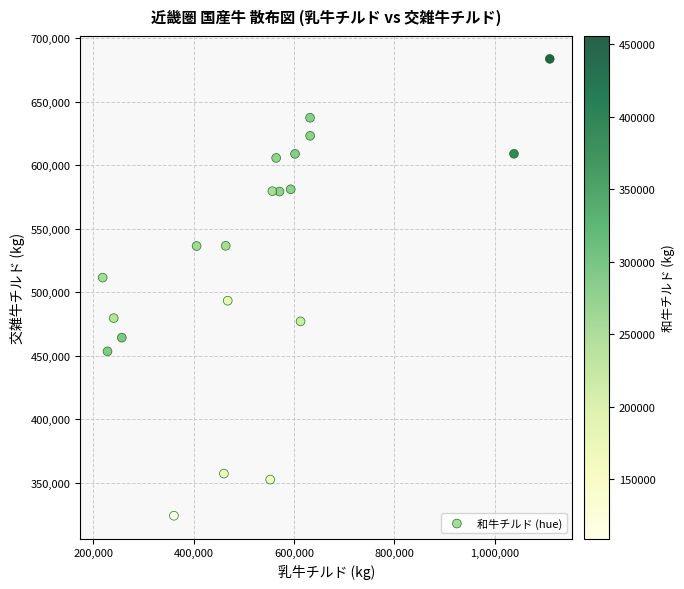

What is the range of Y values (max minus min)?

359706